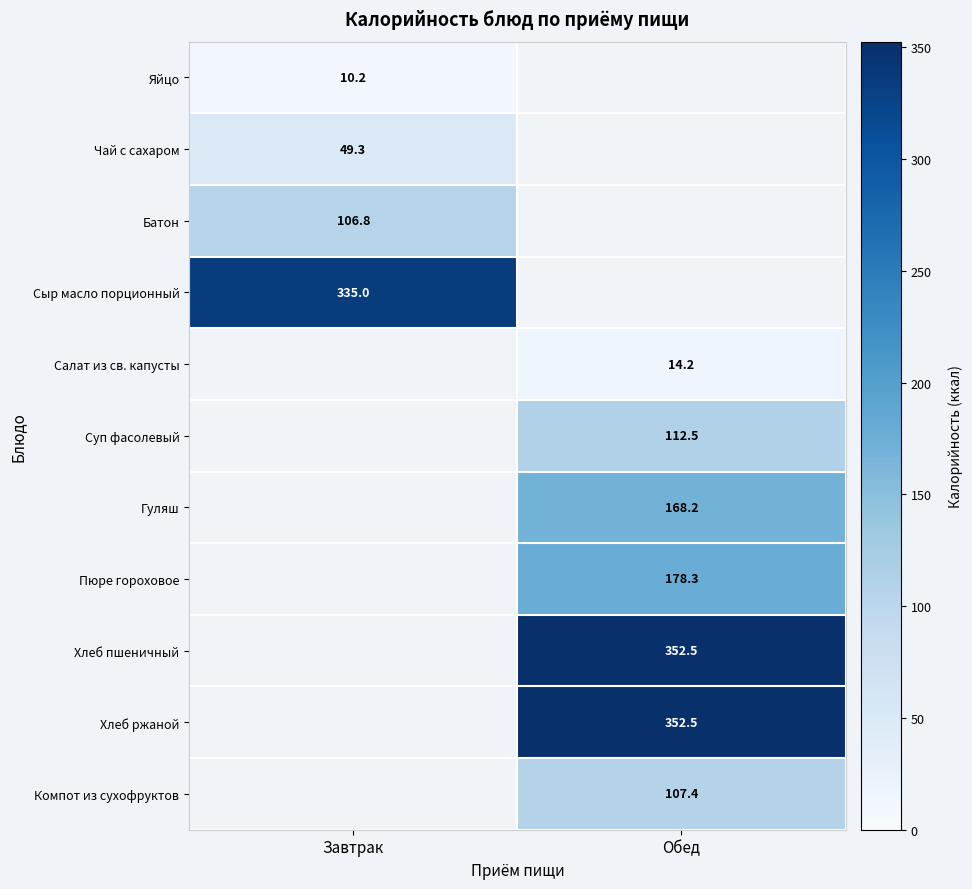

The value of Салат из св. капусты at Обед is 23.3. True or false?

False